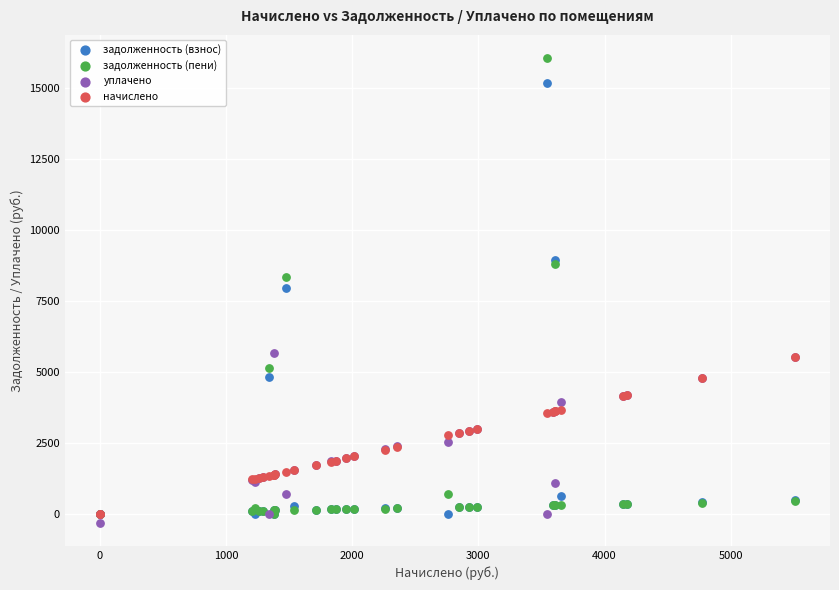

Which series reaches the minimum Y coordinate?

уплачено